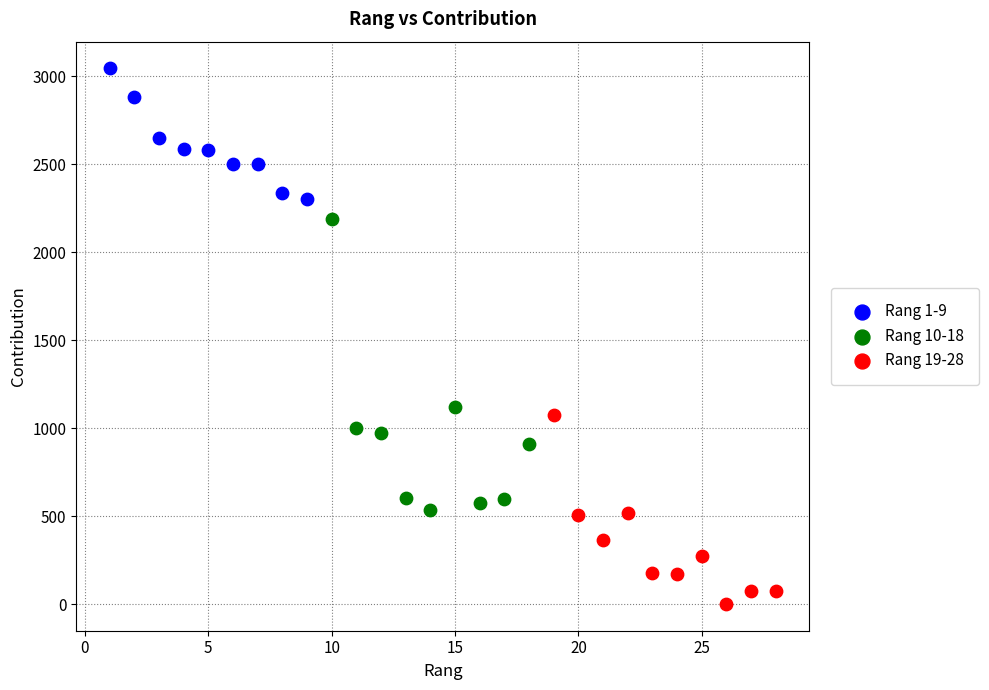

Which series contains the lowest Y value?

Rang 19-28